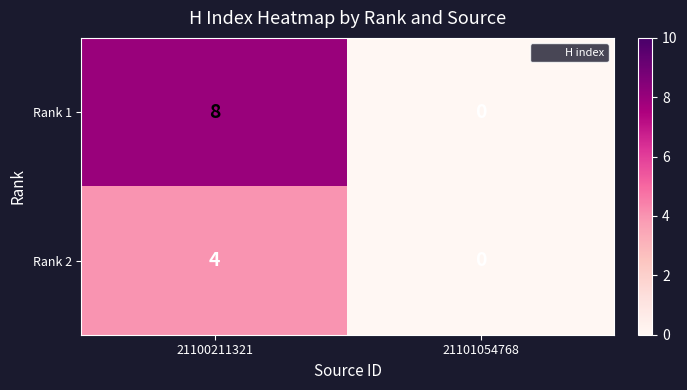

True or false: Rank 2 has a value of 1 at 21101054768.

False